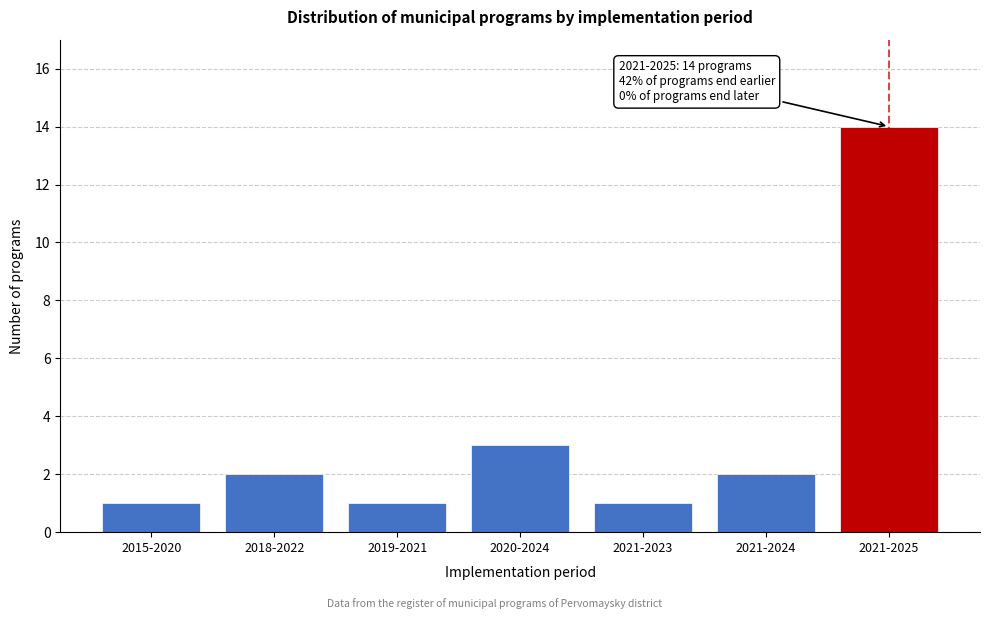

Reading left to right, transcribe all the data shown in this chart.

1	2	1	3	1	2	14